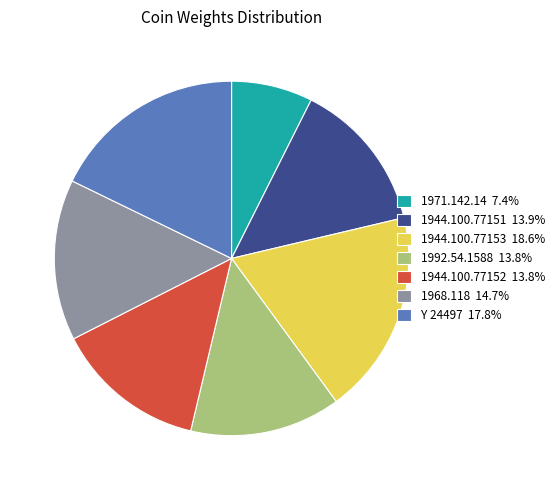

Does 1944.100.77152 account for over 50% of the chart?

No